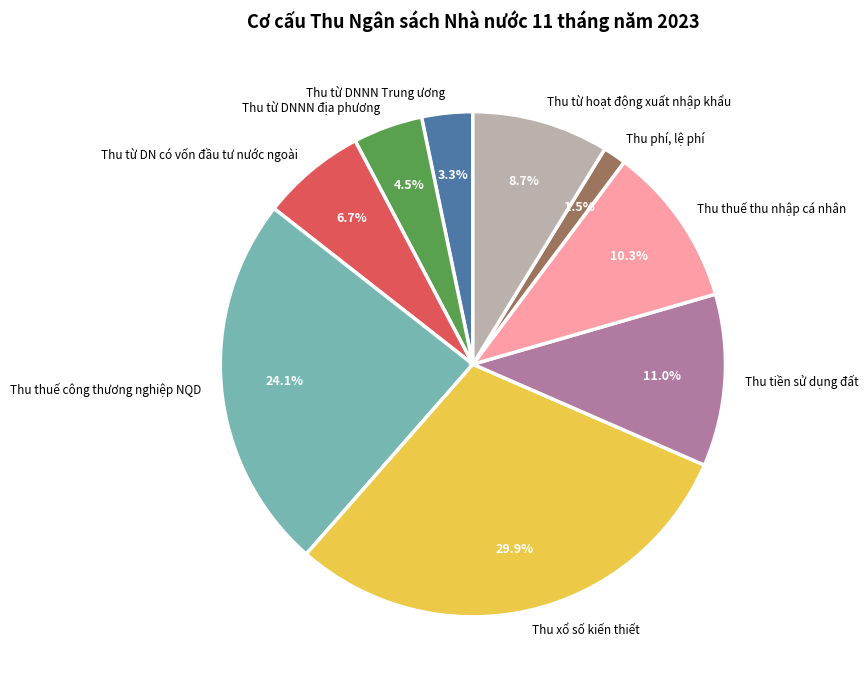

Which has a higher value, Thu từ DNNN địa phương or Thu phí, lệ phí?

Thu từ DNNN địa phương